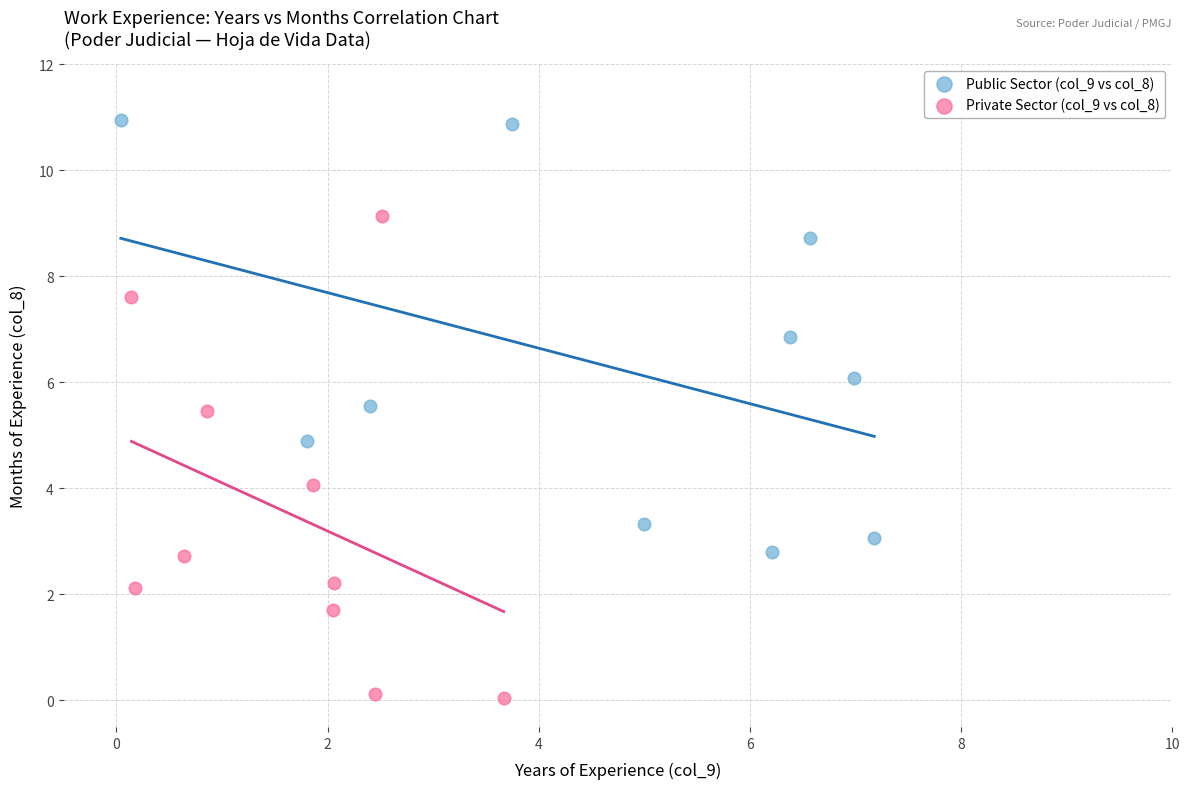

What are all the series names shown in the legend?

Public Sector (col_9 vs col_8), Private Sector (col_9 vs col_8)